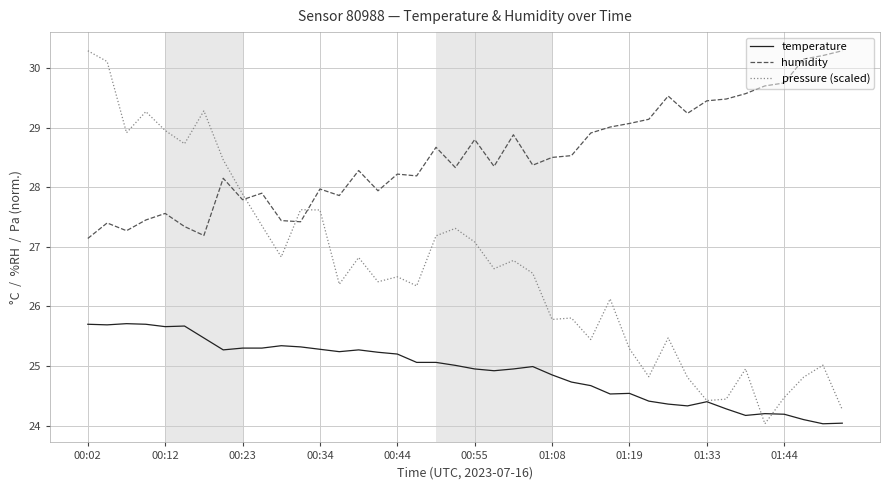

What is the difference between the maximum and minimum values in the temperature series?

1.7